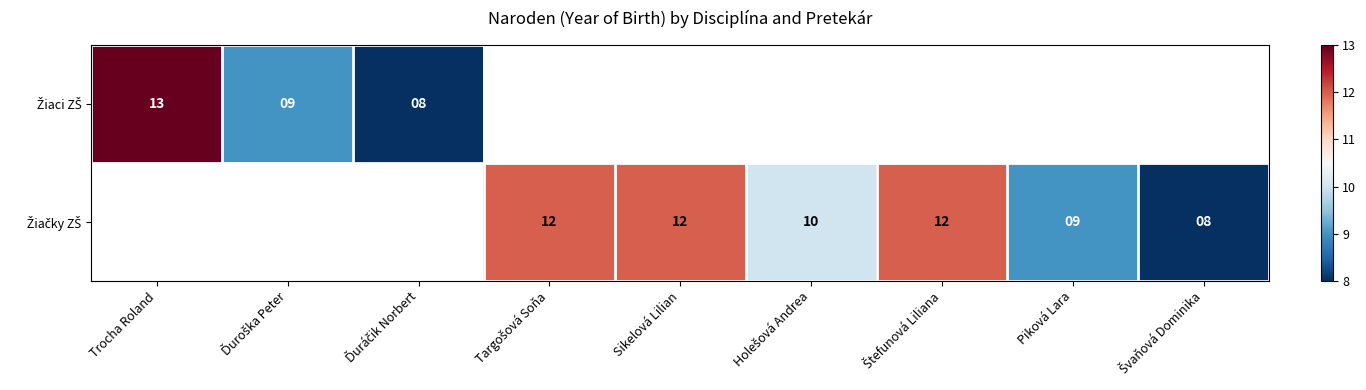

The Žiačky ZŠ series shows 9.0 at Piková Lara. True or false?

True